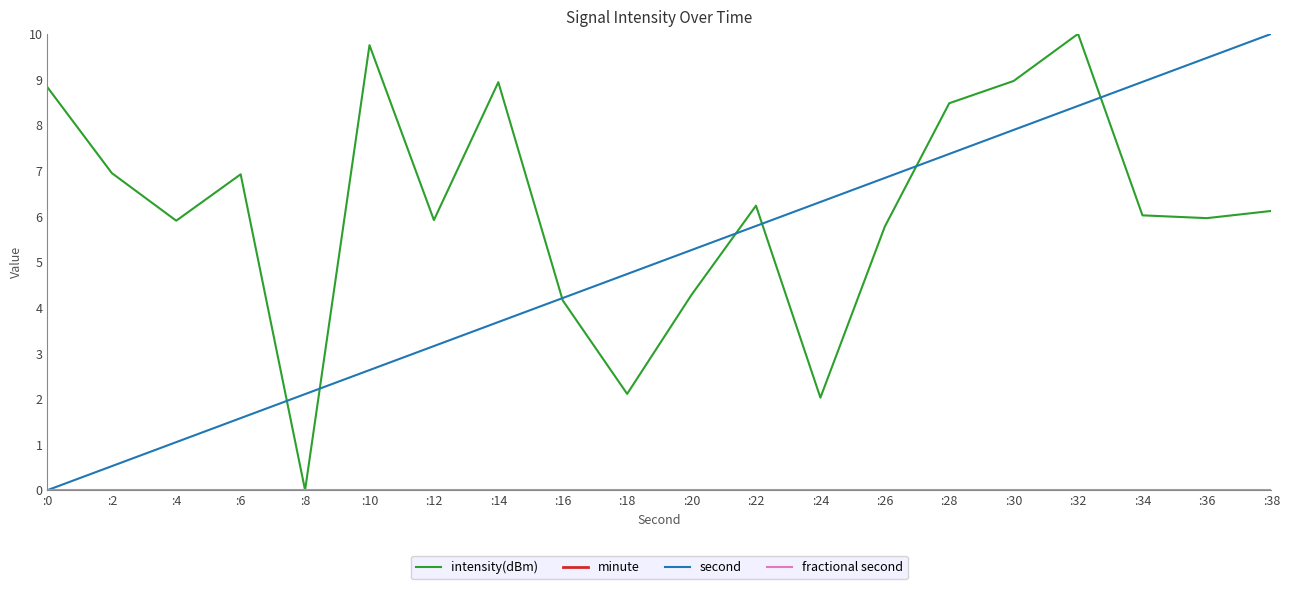

Is this an area chart (filled region under the line)?

No